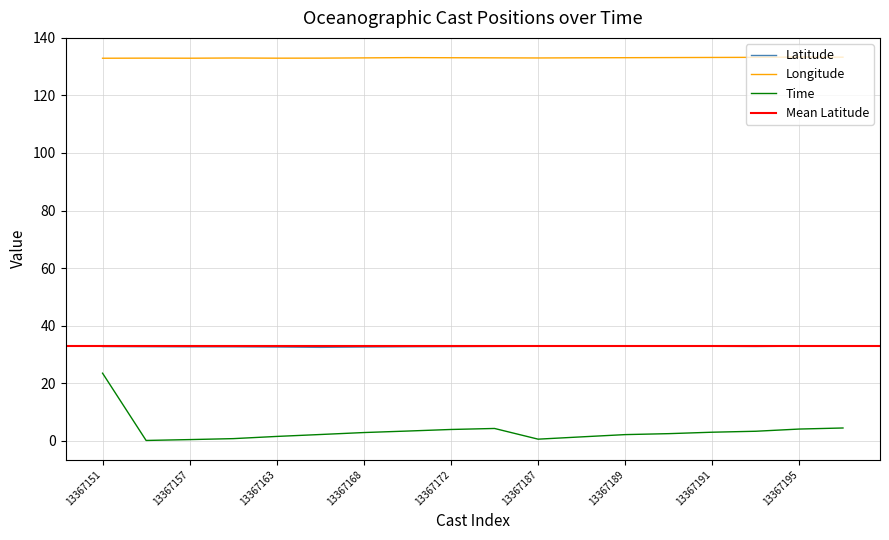

How many data points in Longitude are less than 133?

5